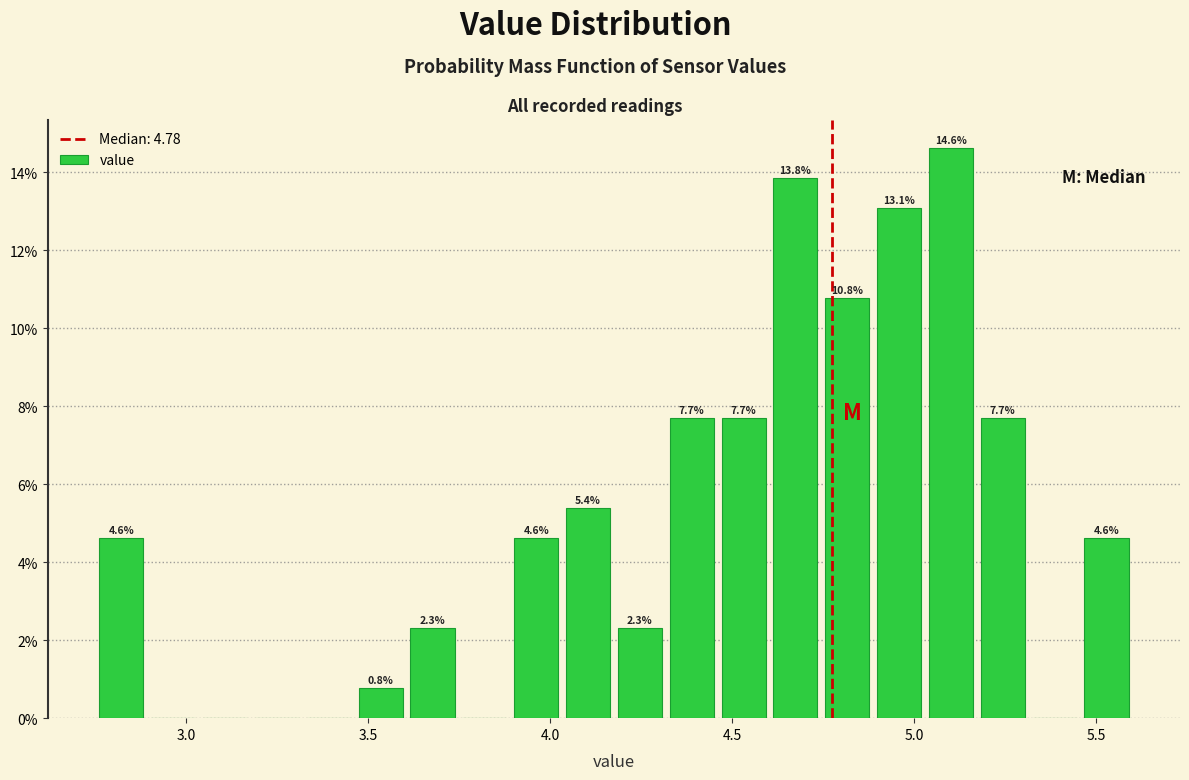

Read against the x-axis, roughly where is the centre of the tallest bar?

5.10